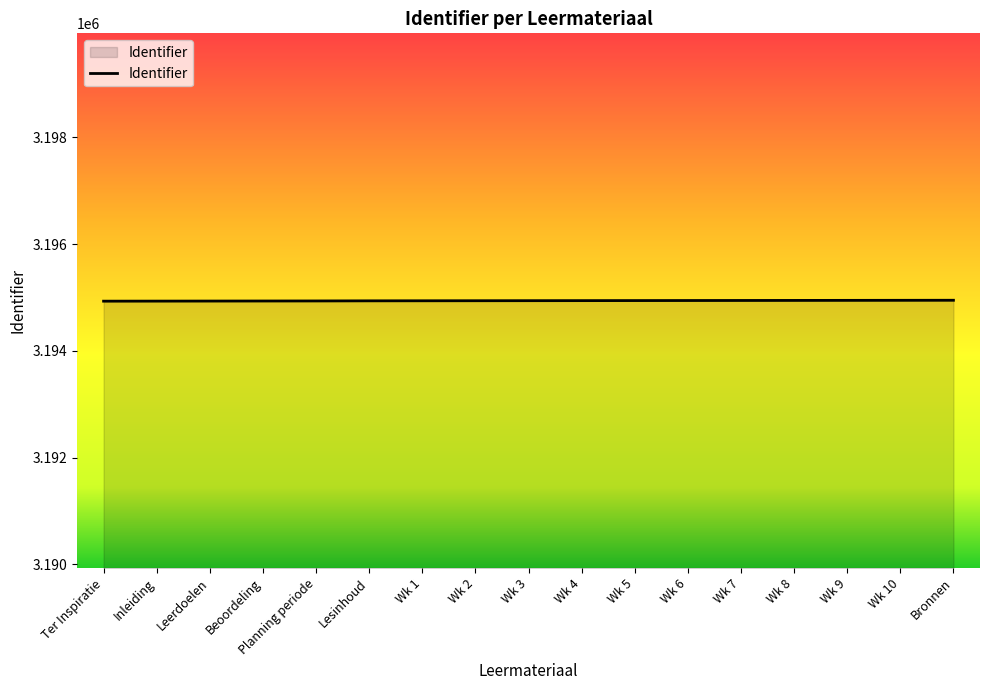

What is the ratio of the value at Wk 9 to the value at Wk 2?

1.0